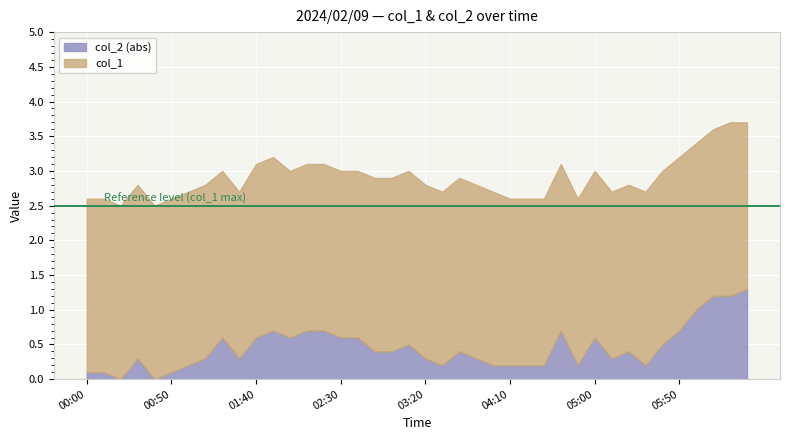

What is the maximum value for col_2 (abs)?

1.3